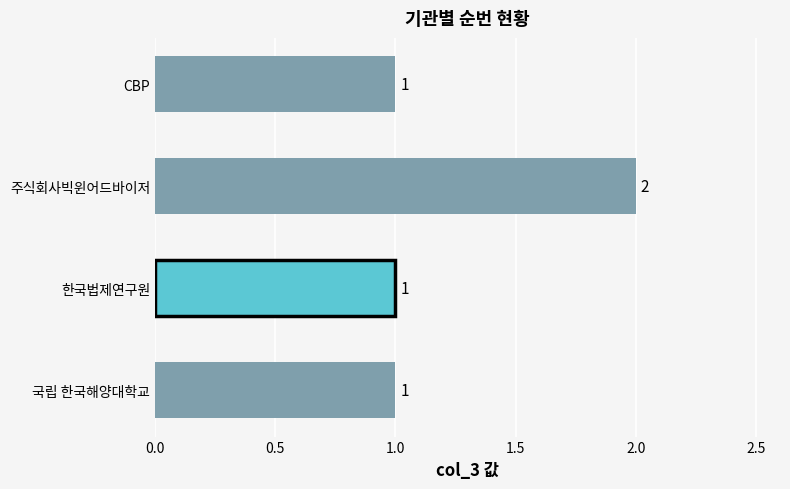

How many values are between 1 and 2?

4